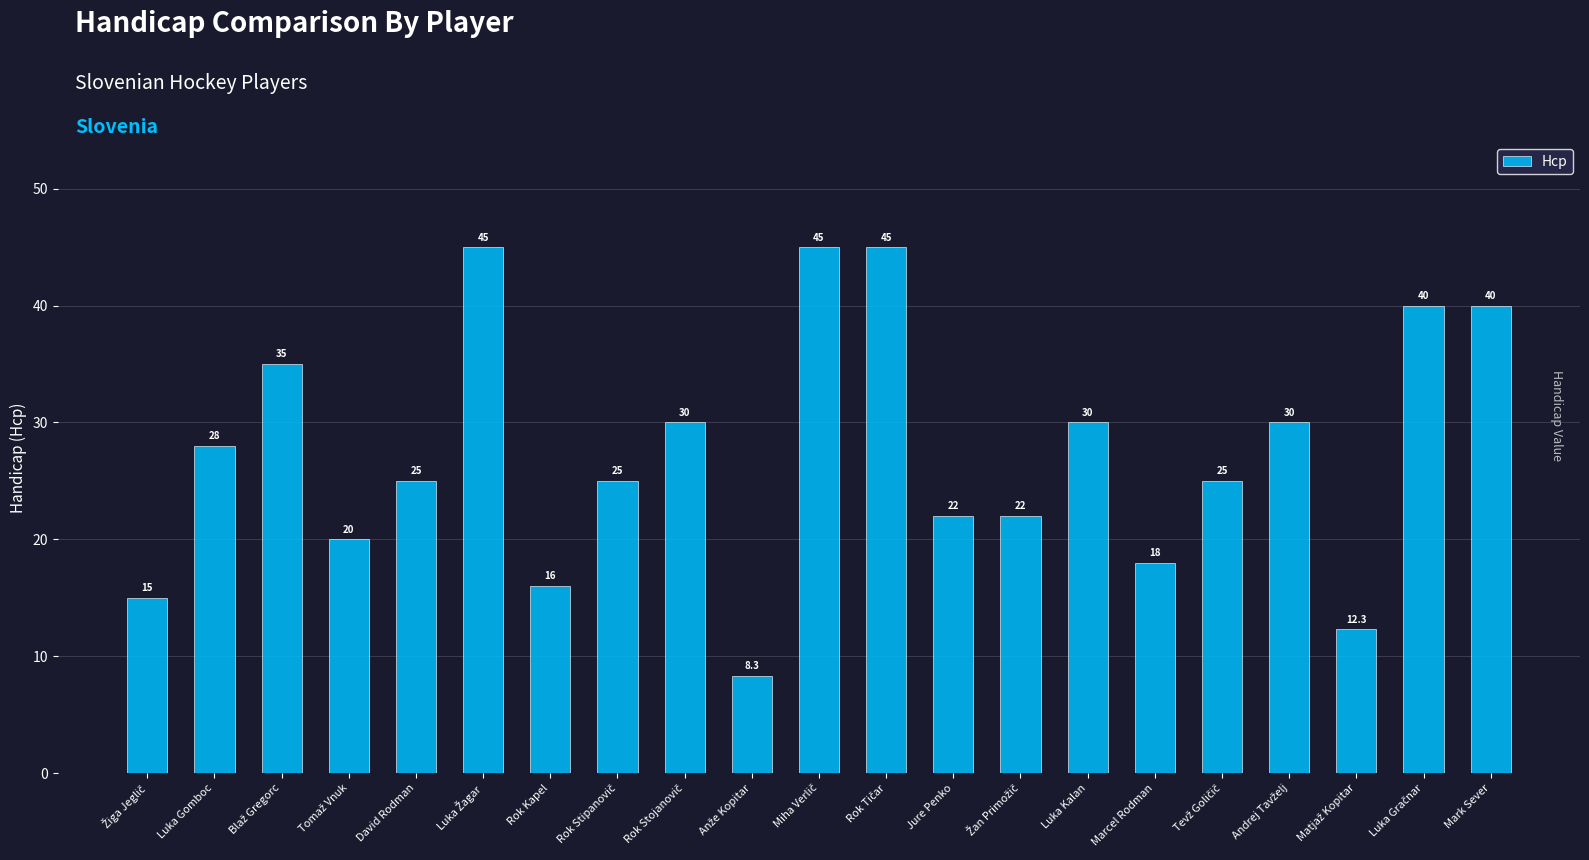

Where does the data first go above 25?

Luka Gomboc